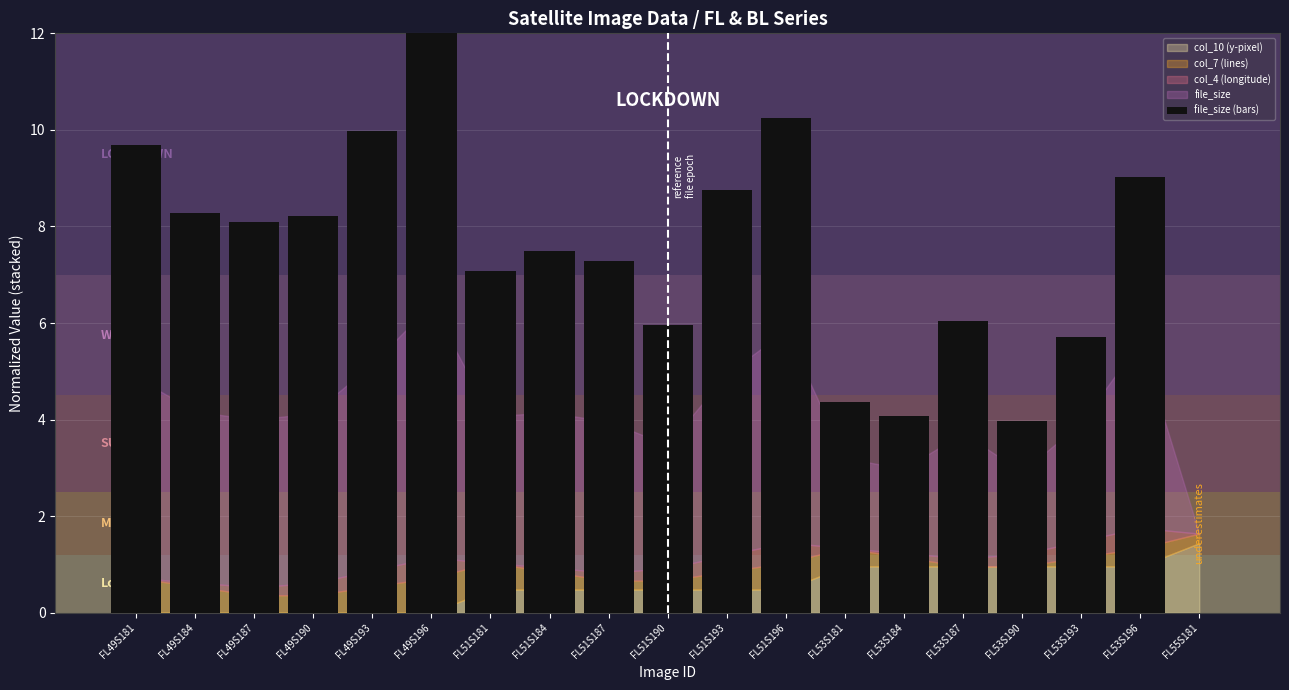

The value at FL49S193 is 10.0. True or false?

True